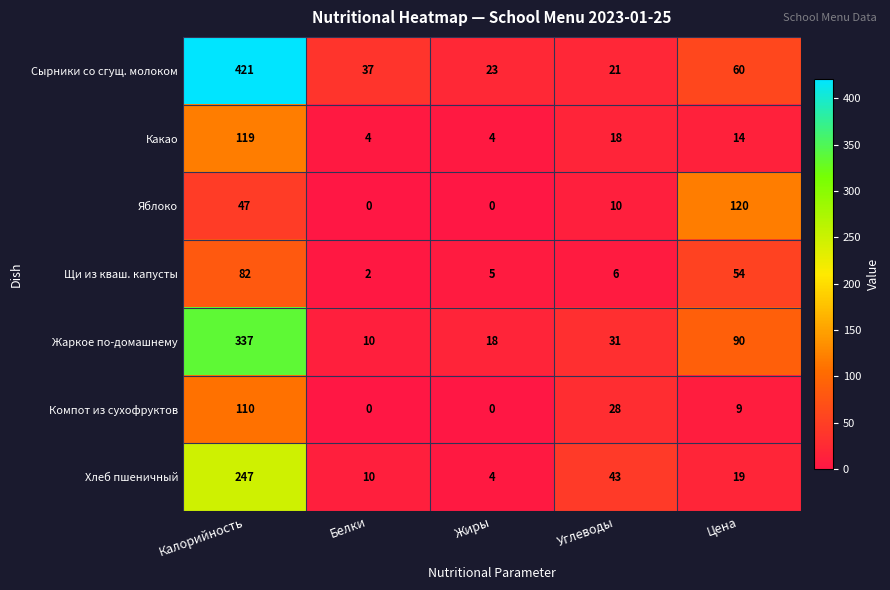

What is the sum of all Сырники со сгущ. молоком values?

562